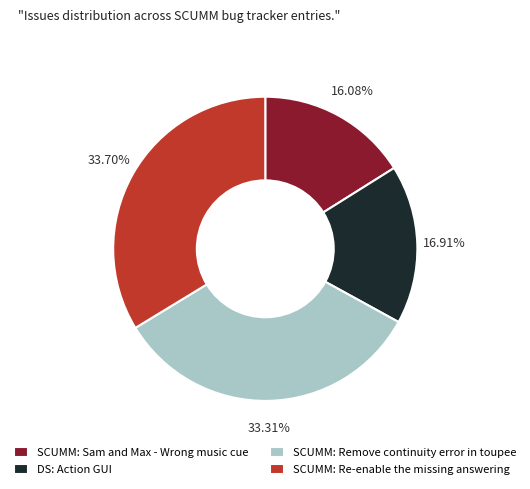

What is the ratio of the value at SCUMM: Remove continuity error in toupee to the value at SCUMM: Sam and Max - Wrong music cue?

2.1